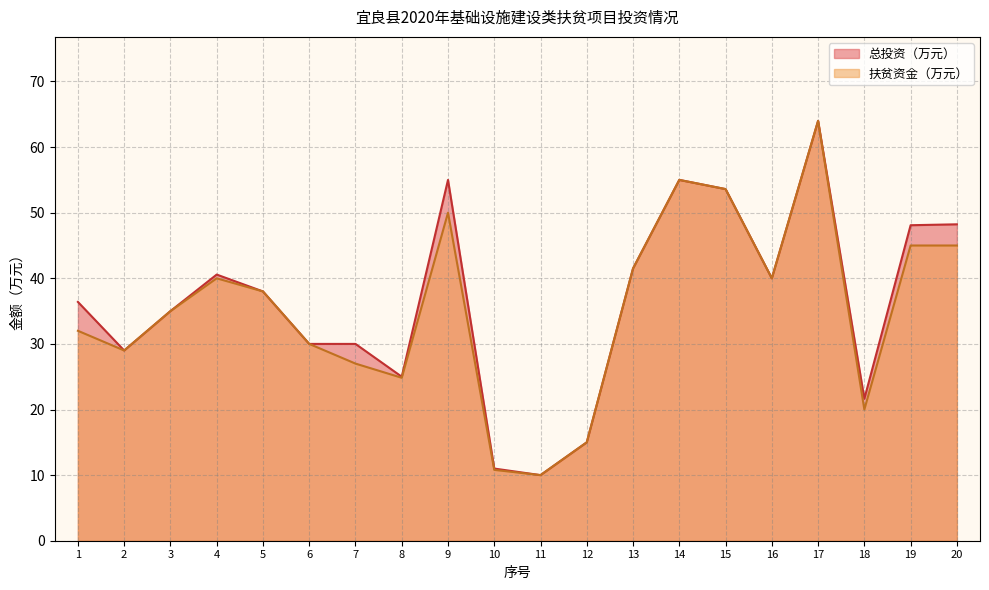

Which series has the largest total across all categories?

总投资（万元）